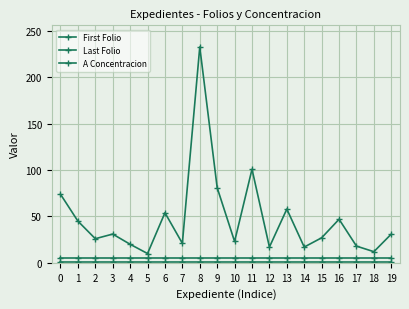

What is the approximate value of Last Folio at 3, to the nearest 50?

50